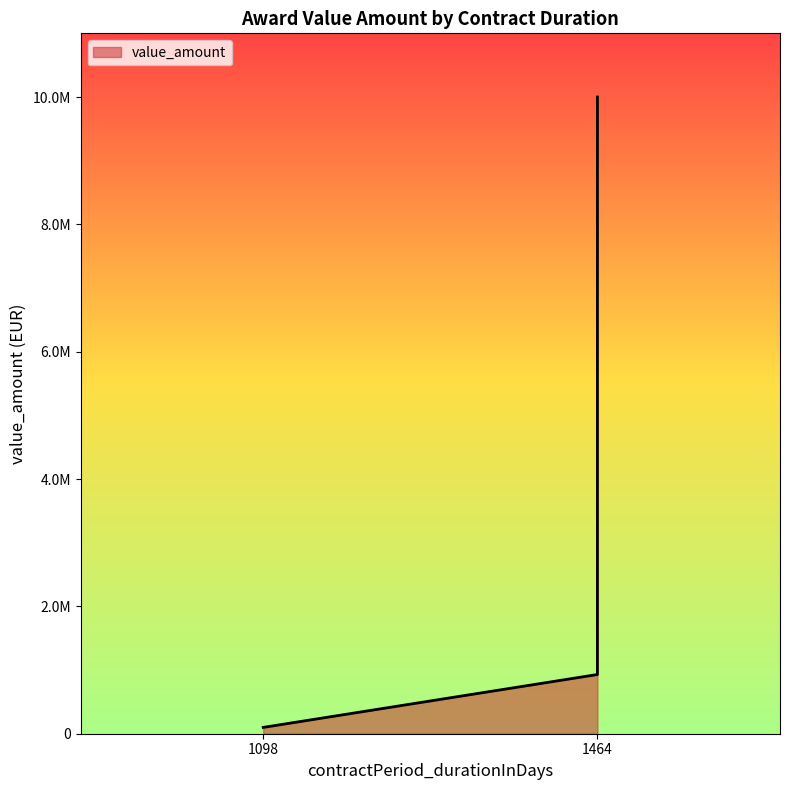

Reading right to left, list all the values displayed in this chart.

10000000.0	10000000.0	1723907.5	1598921.6	1135810.0	929805.0	99355.0